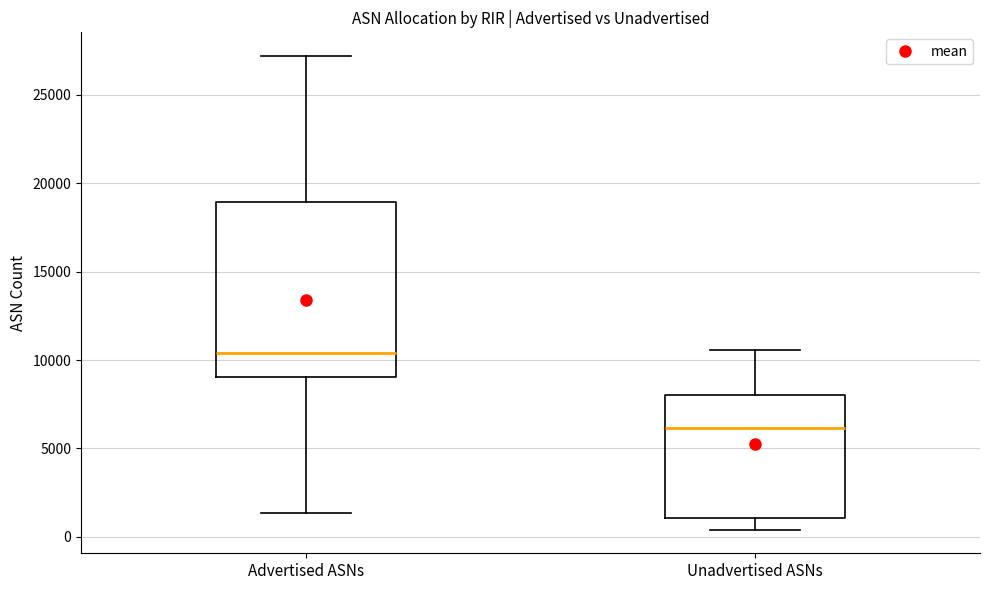

Reading left to right, transcribe this box plot: for each box, give where its median line is, the range the box spans, and where its two whiskers end, as read against the y-axis. The values are not printed on the chart, so give them approximately, as read against the axis.

Advertised ASNs: median 10500, box 9000 to 19000, whiskers 1500 to 27000
Unadvertised ASNs: median 6000, box 1000 to 8000, whiskers 500 to 10500